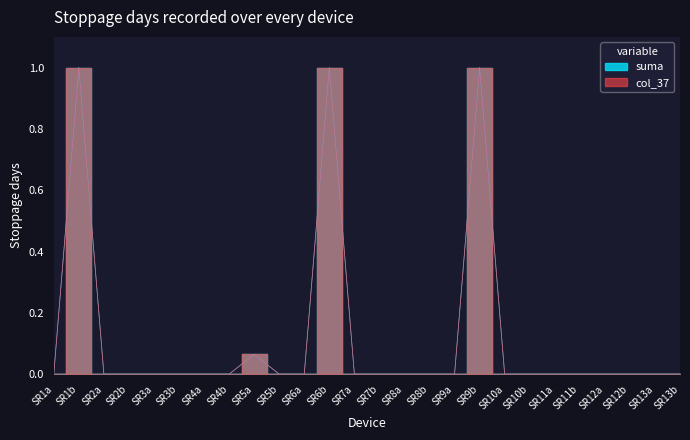

How many interior local peaks does the suma series have?

4